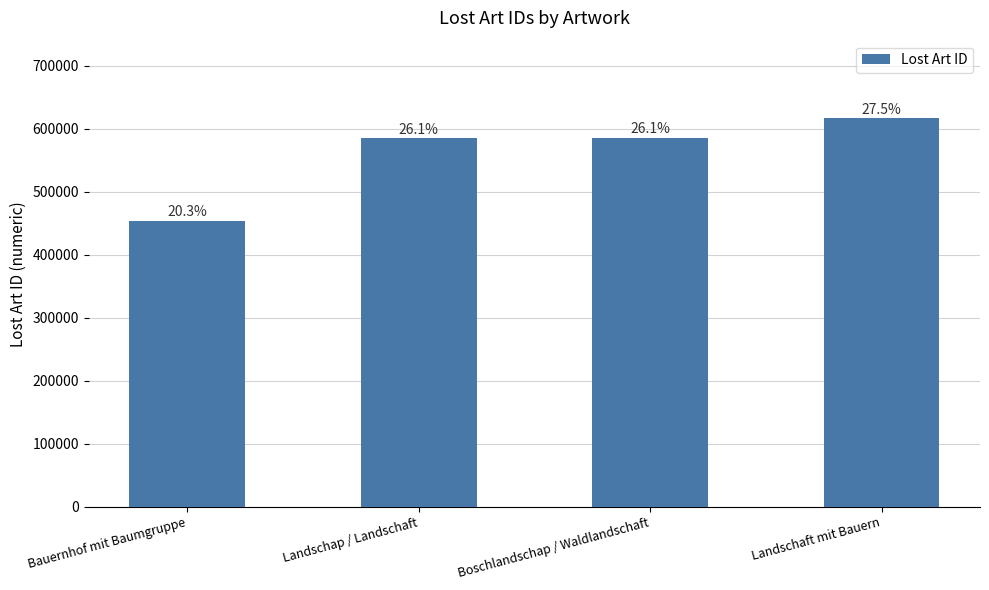

The value at Landschap / Landschaft is 584412. True or false?

True